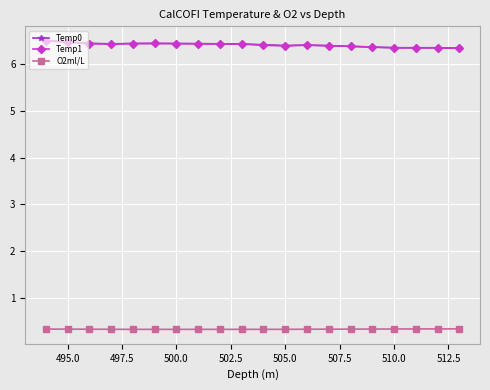

What is the spread (max minus min) of values at 510.0?

6.0